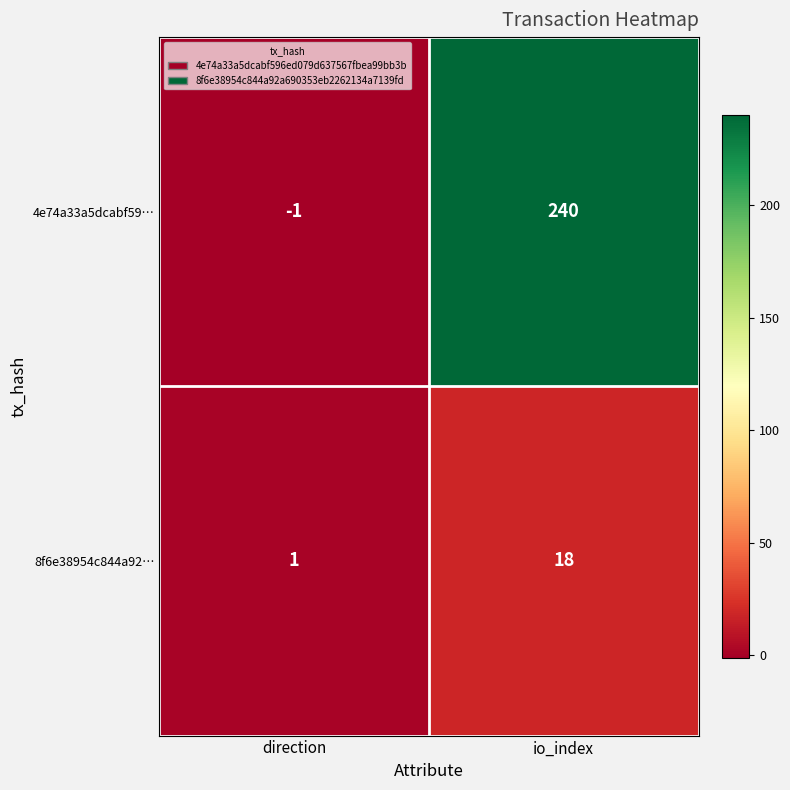

Reading right to left, transcribe all the data shown in this chart.

4e74a33a5dcabf59…: 240	-1
8f6e38954c844a92…: 18	1